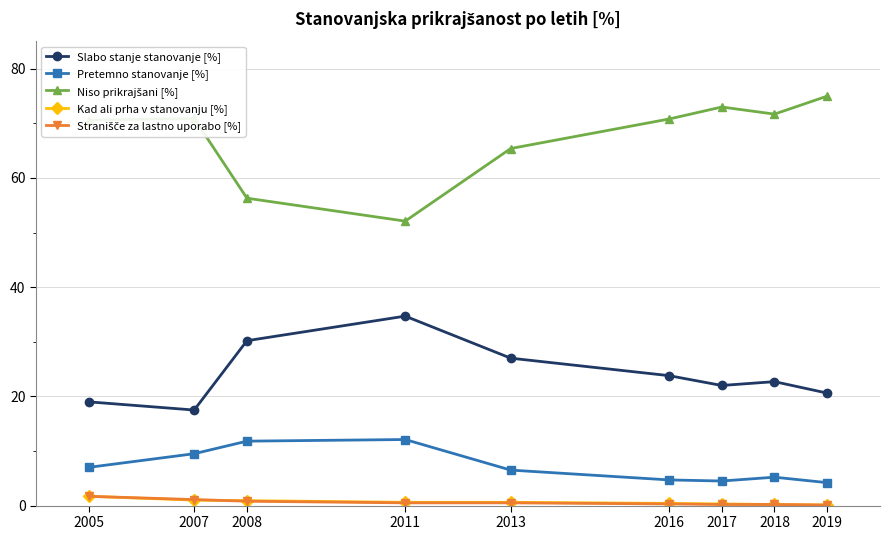

True or false: Pretemno stanovanje [%] and Kad ali prha v stanovanju [%] intersect in this chart.

False